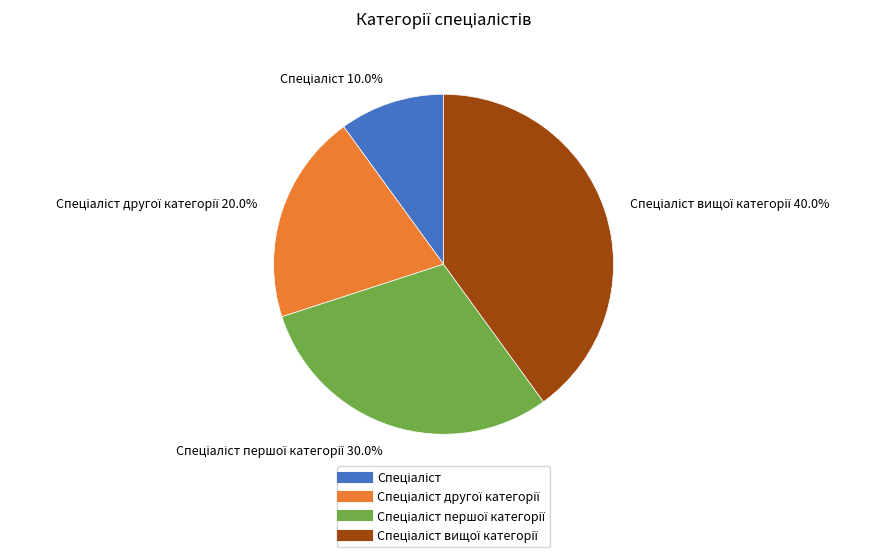

Is there a majority slice in this chart?

No